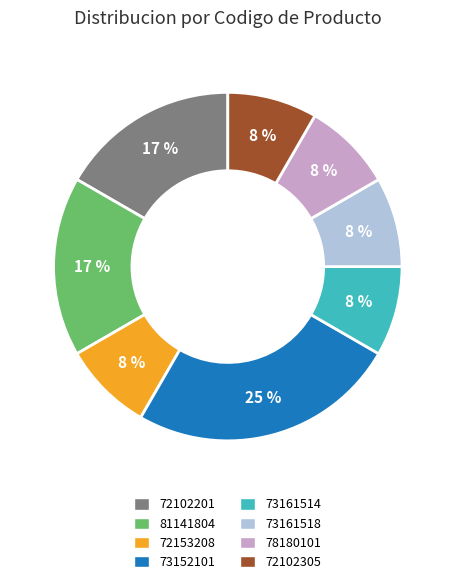

How many slices are in this pie chart?

8